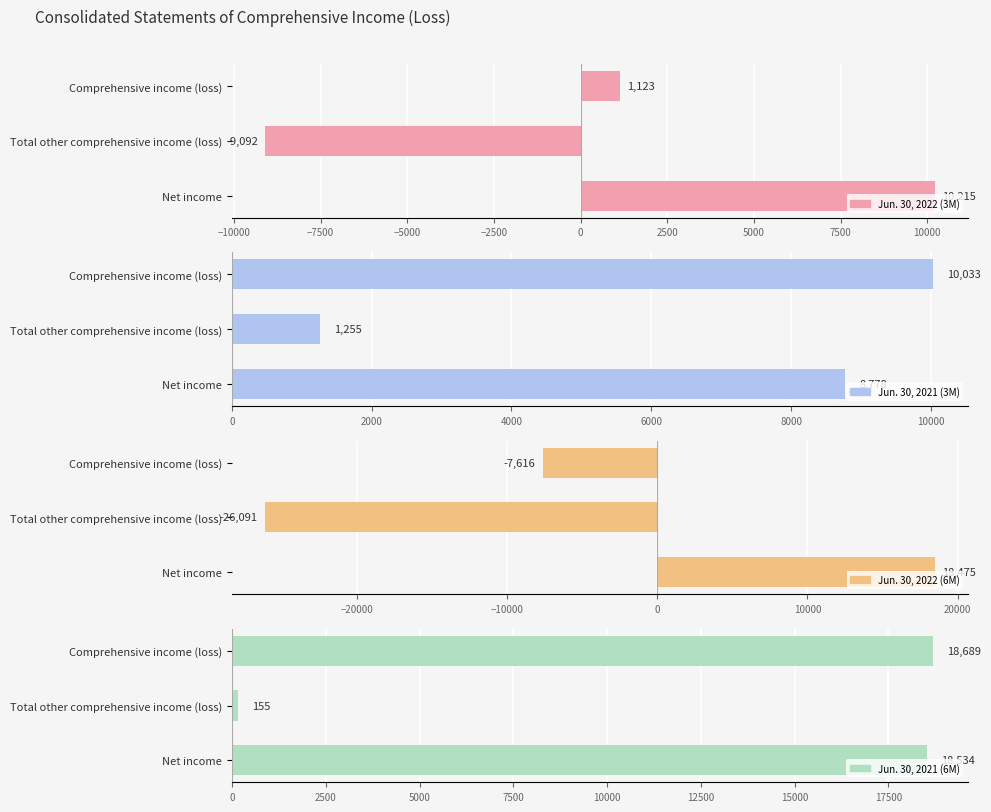

At how many categories does at least one series exceed -14774?

3